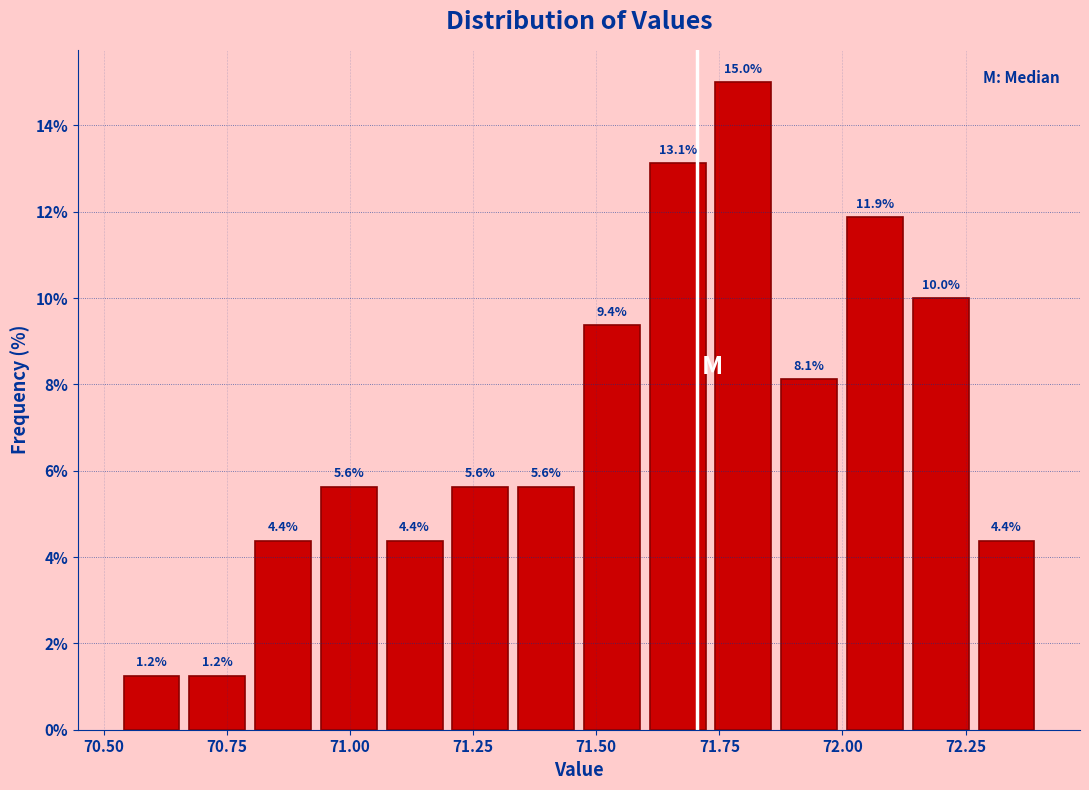

Around what value on the x-axis is the tallest bar? Give the approximate position of its centre, as read against the axis.

71.80